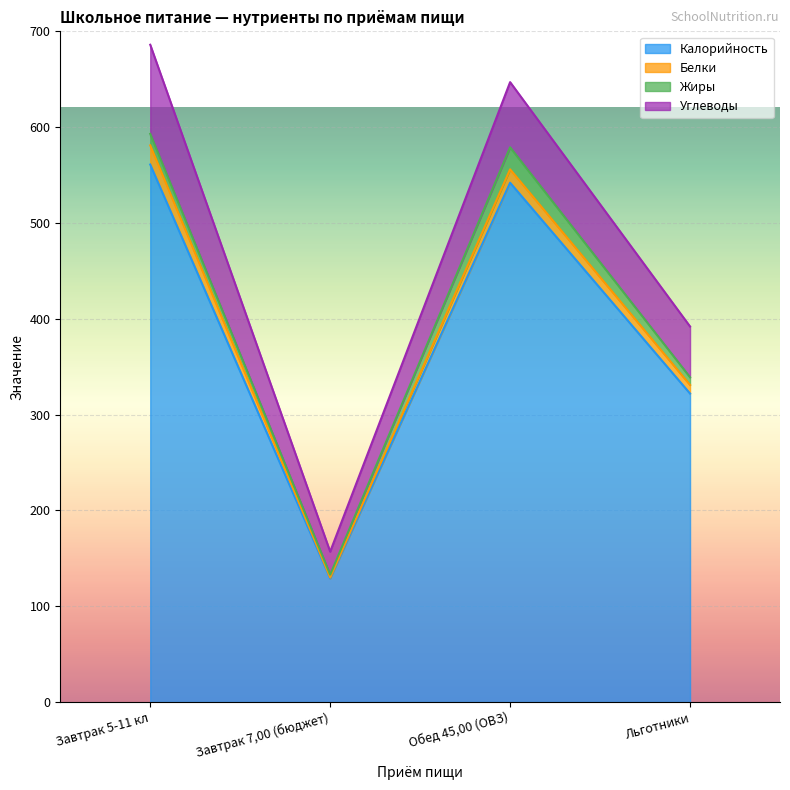

What is the average value of the Жиры series?

12